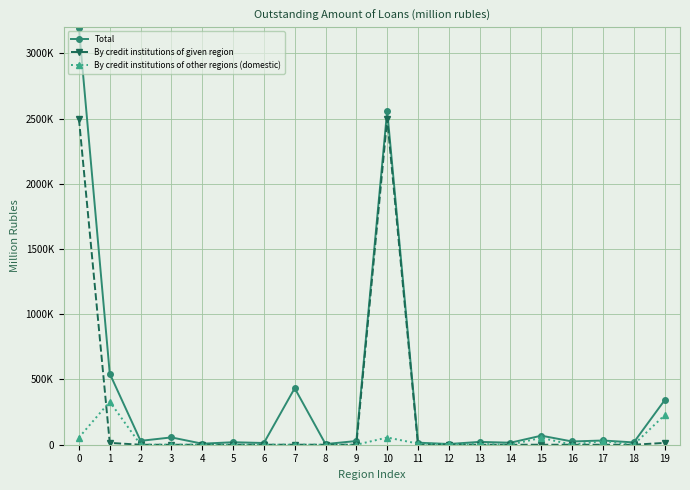

What are all the series names shown in the legend?

Total, By credit institutions of given region, By credit institutions of other regions (domestic)